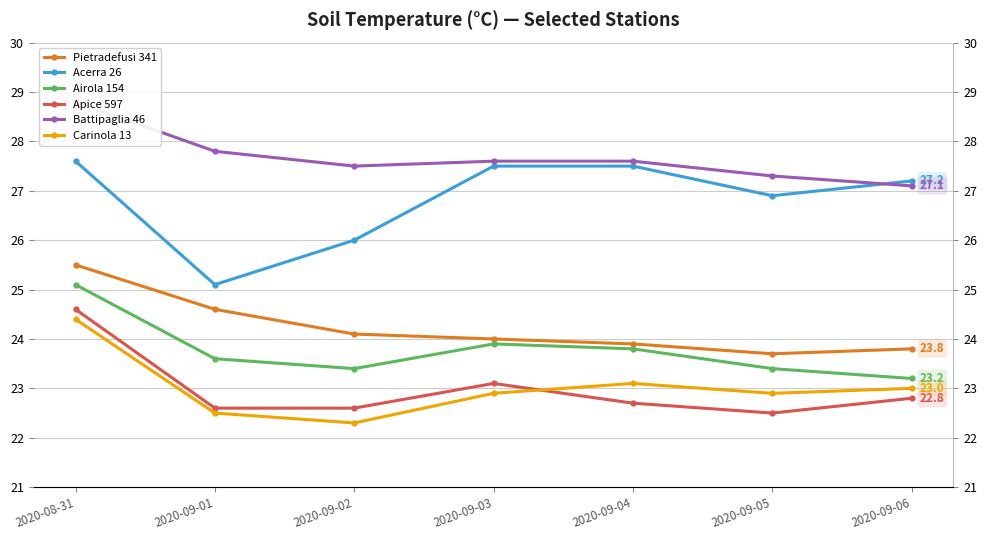

What position from the right is 2020-09-05?

2